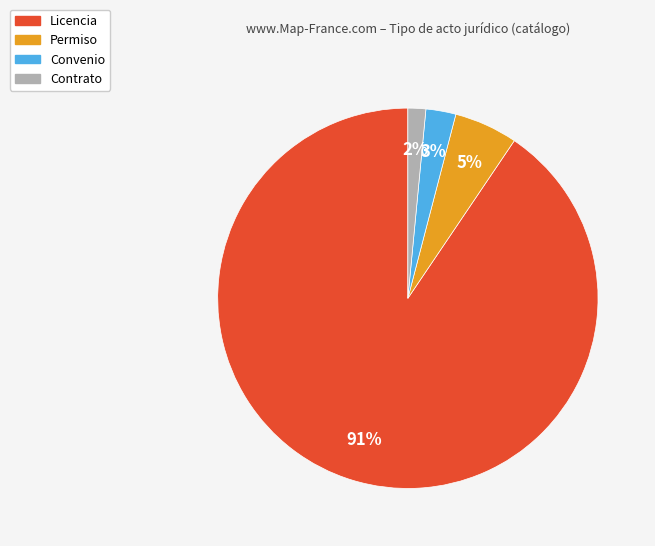

To the nearest percent, what portion does Convenio represent?

3%